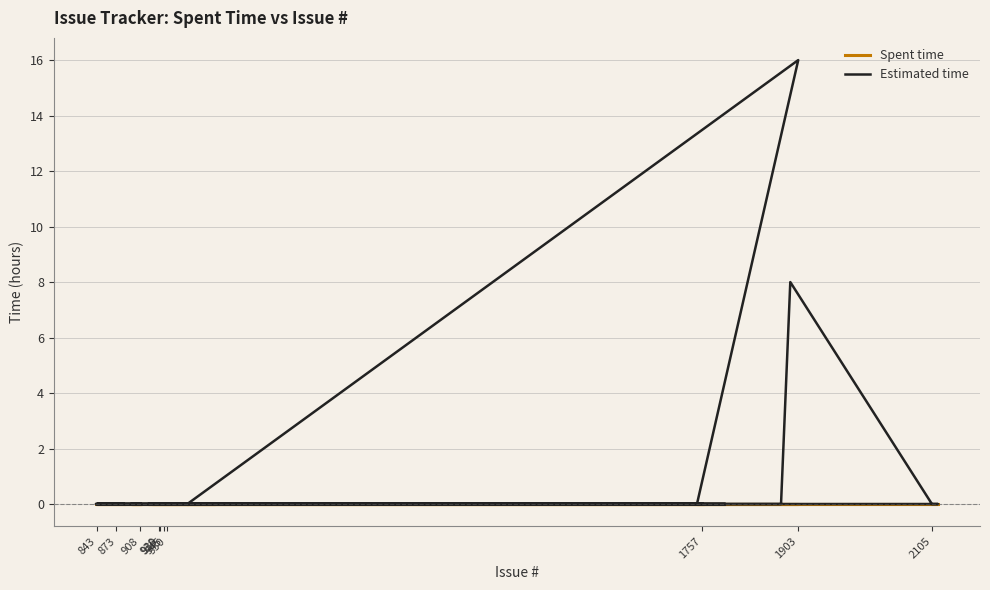

At which label does Spent time reach its minimum?

843